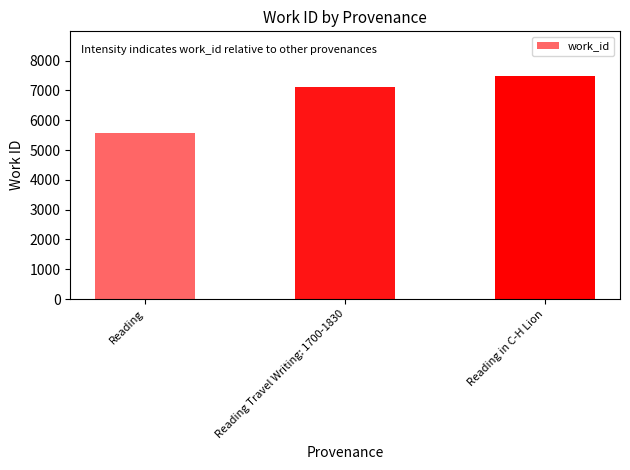

Between Reading Travel Writing: 1700-1830 and Reading, which is larger?

Reading Travel Writing: 1700-1830